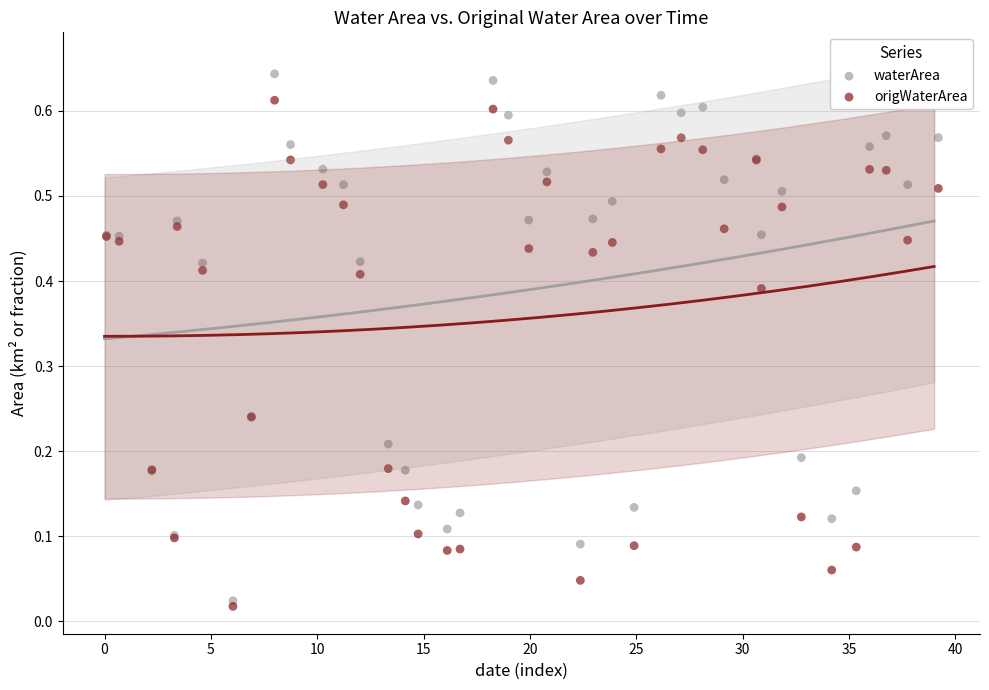

What are all the series names shown in the legend?

waterArea, origWaterArea